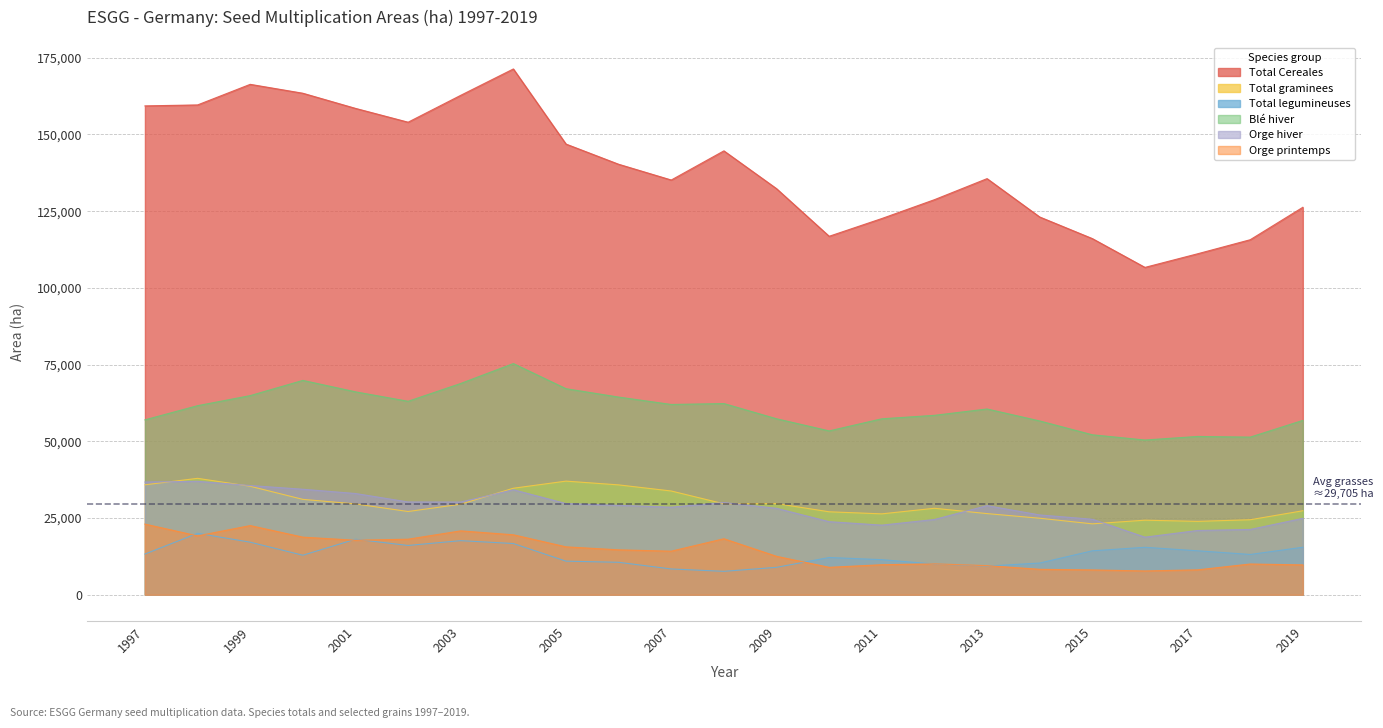

What is the sum of all Total Cereales values?

3197348